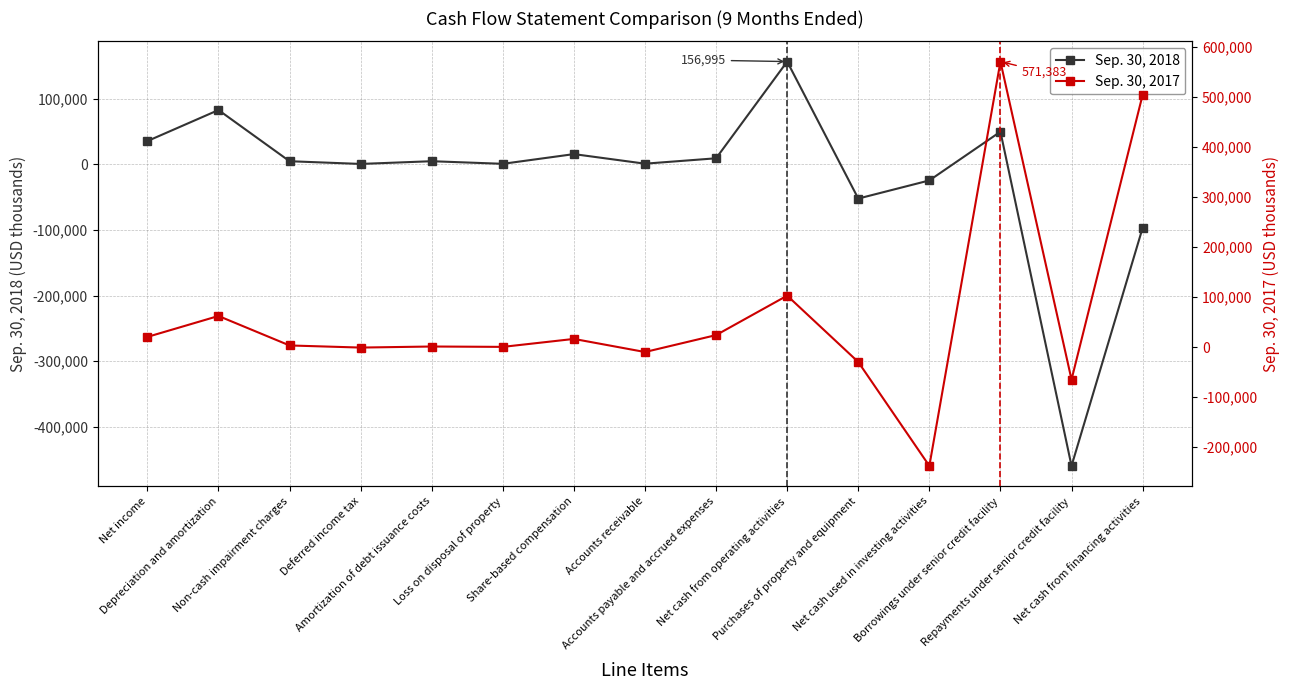

Does the chart have visible grid lines?

Yes